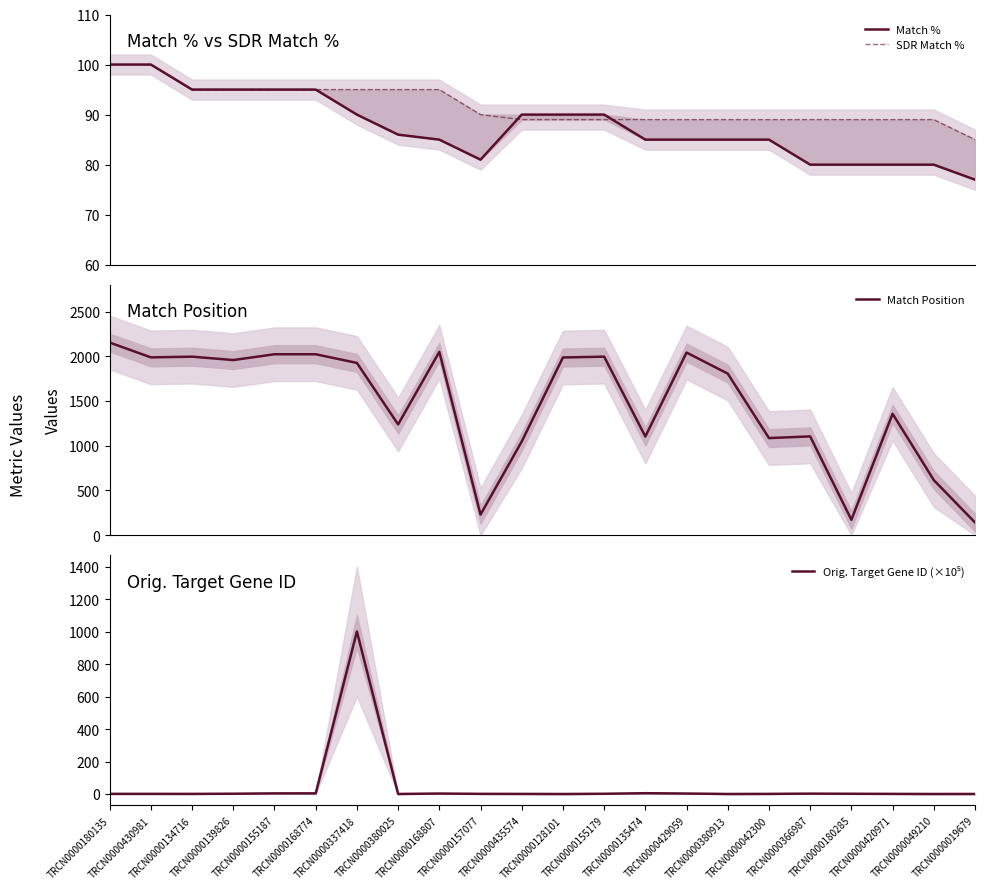

How many times do SDR Match % and Orig. Target Gene ID (×10⁵) cross each other?

2